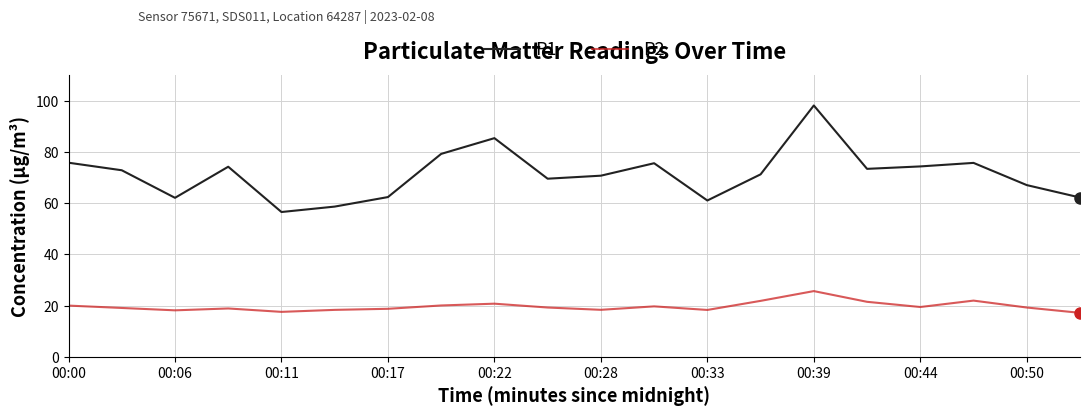

What is the difference between the maximum and minimum values in the P1 series?

41.6